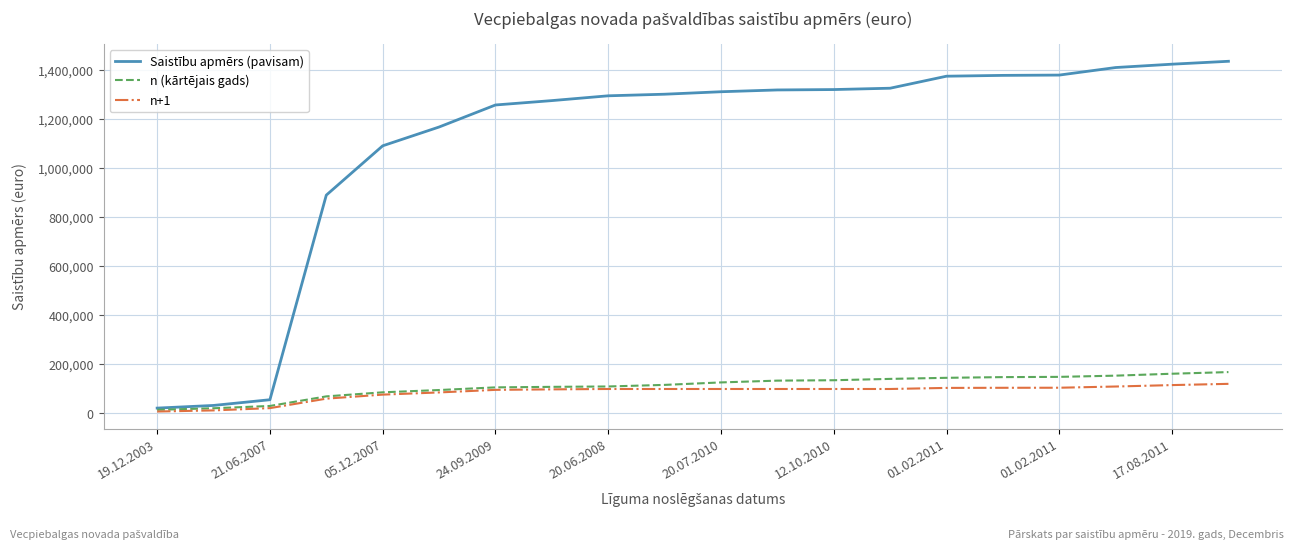

What is the sum of all n+1 values?

1699811